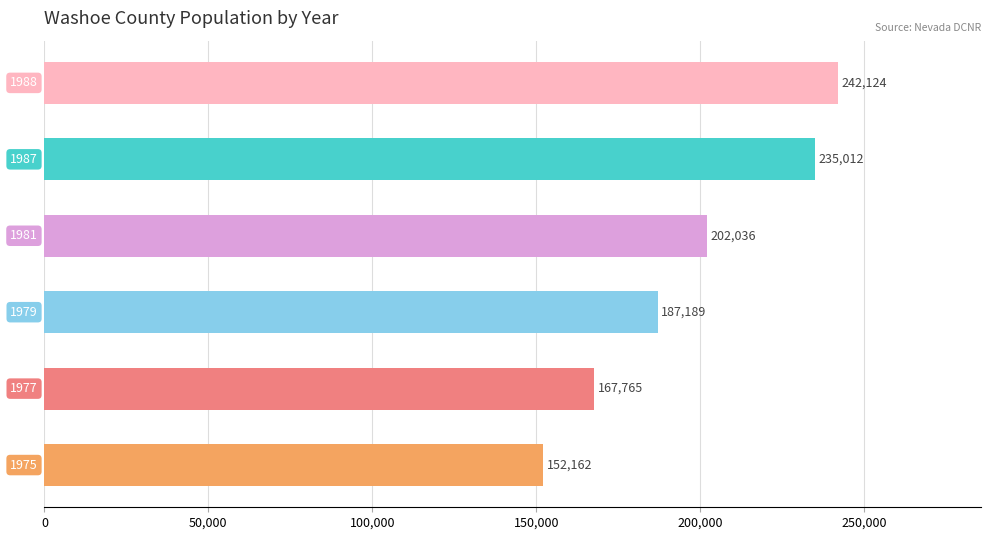

Reading top to bottom, transcribe all the data shown in this chart.

242124	235012	202036	187189	167765	152162